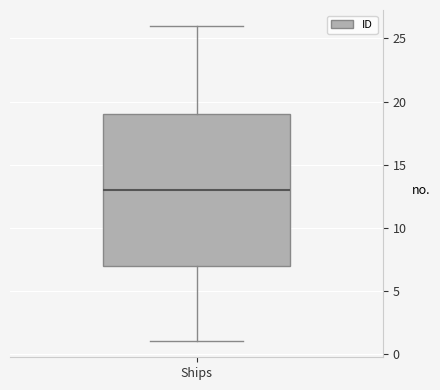

Read this box plot against the y-axis: the position of the median line, the range covered by the box, and the ends of both whiskers. The values are not printed on the chart, so give them approximately, as read against the axis.

median 13, box 7 to 19, whiskers 1 to 26